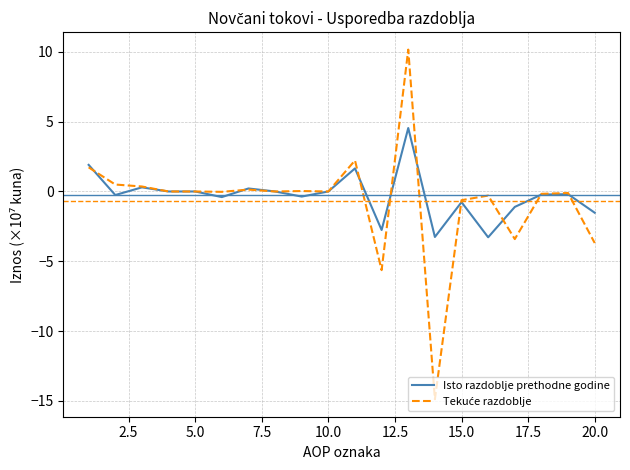

What is the highest value of the Isto razdoblje prethodne godine series?

4.5